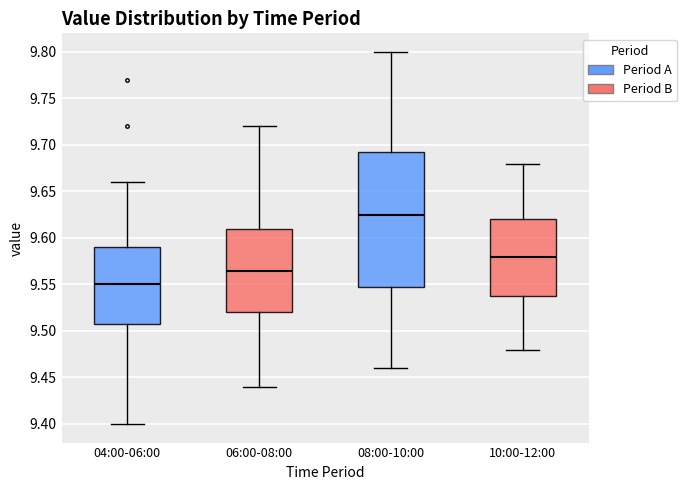

Comparing the boxes themselves (not the whiskers), which one is the tallest?

08:00-10:00